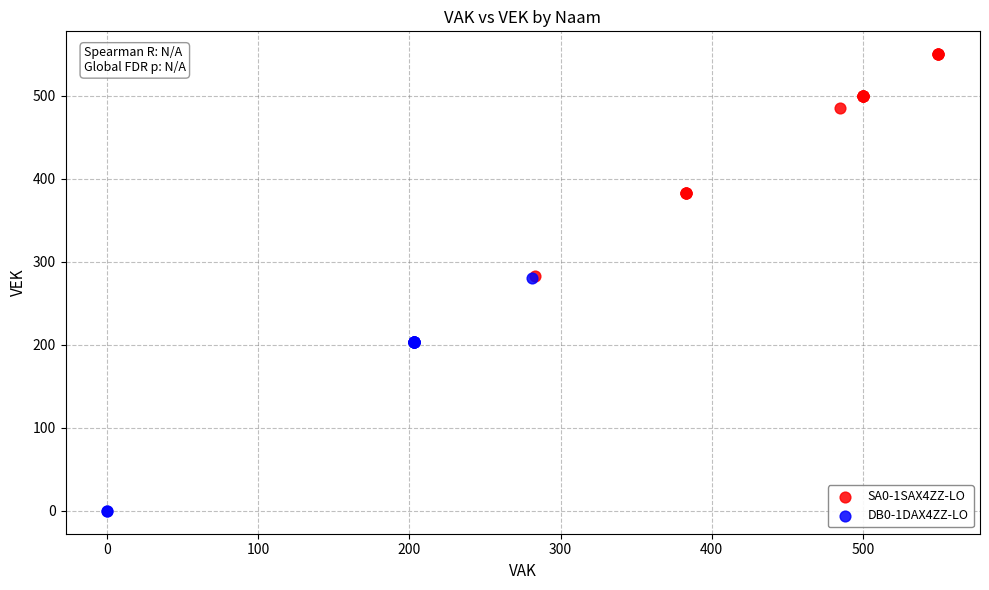

Which series reaches the maximum Y coordinate?

SA0-1SAX4ZZ-LO